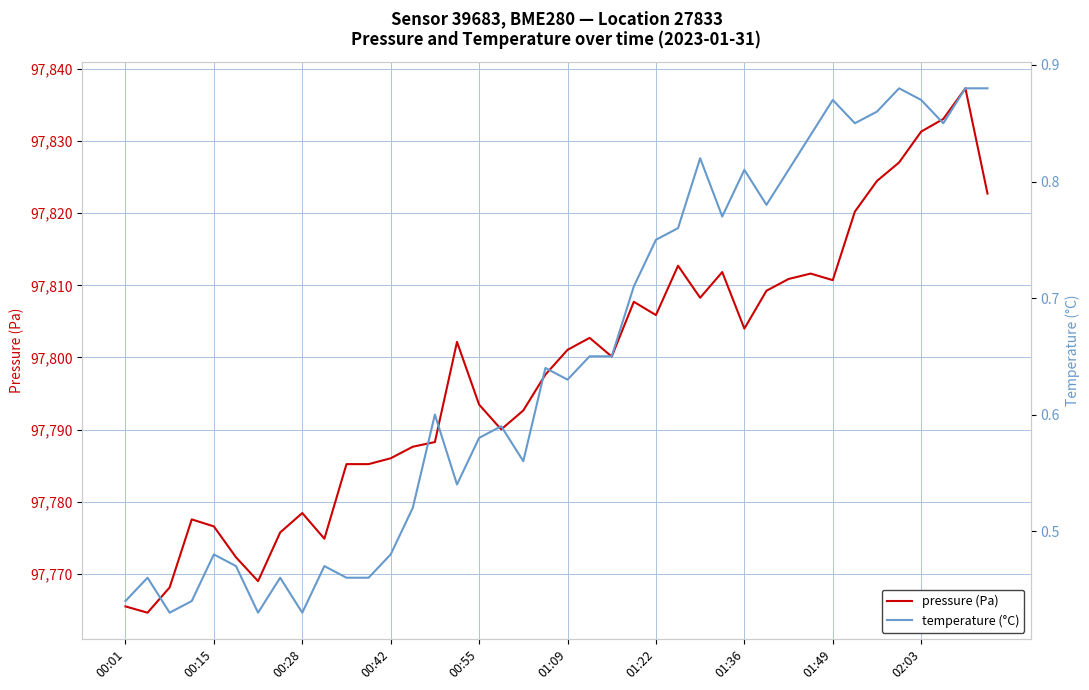

Is it true that pressure (Pa) equals 130750.8 at 02:03?

False